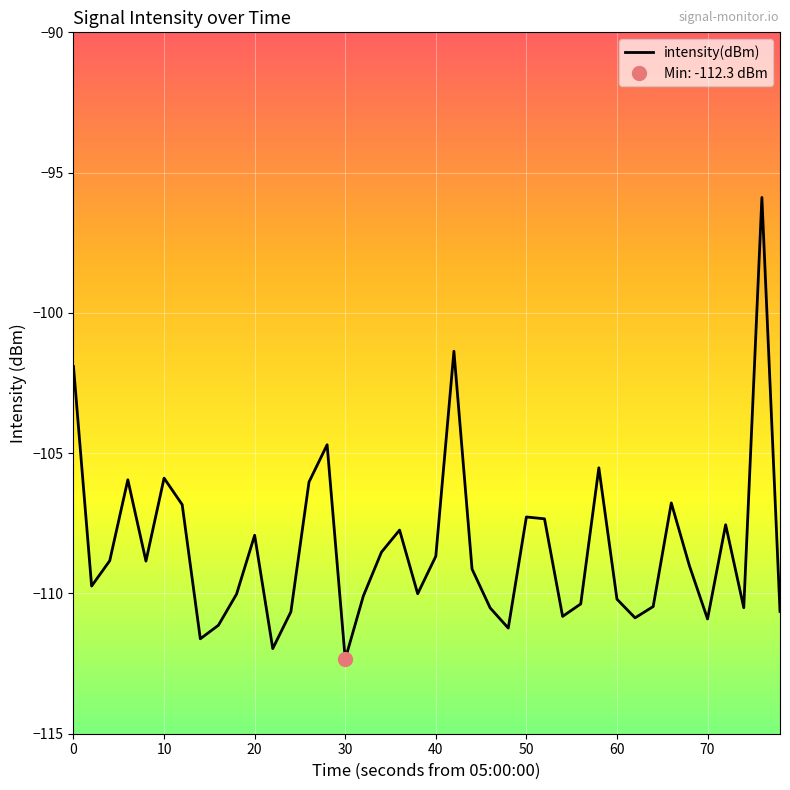

The intensity(dBm) series shows -107.3 at 50. True or false?

True